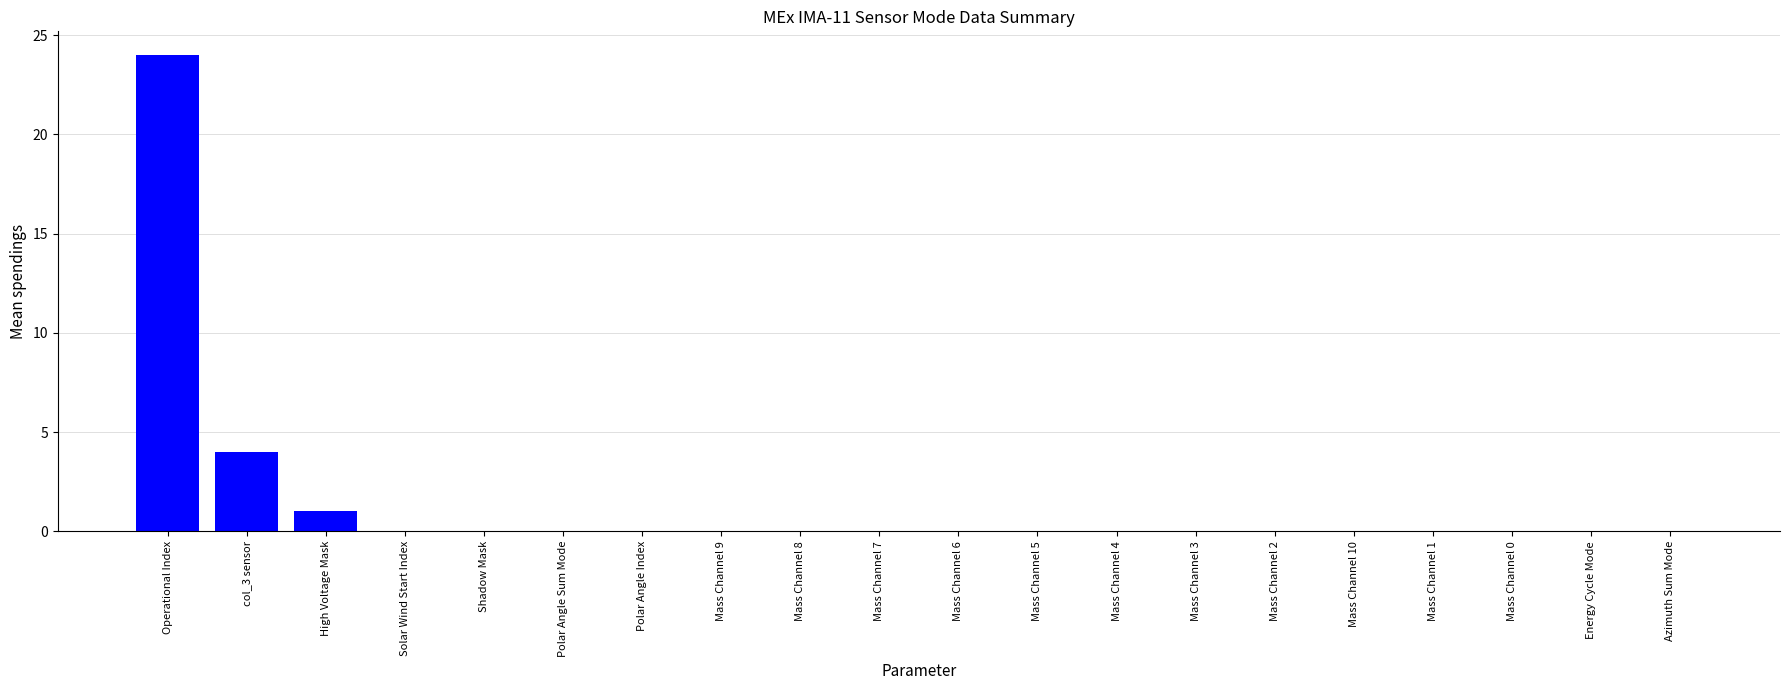

Between Operational Index and Shadow Mask, which is larger?

Operational Index